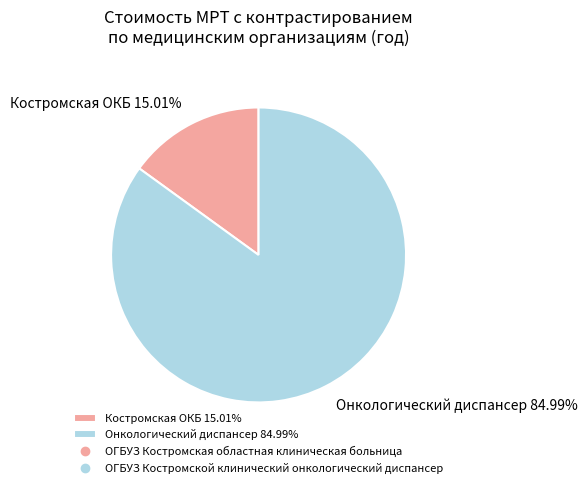

What is the smallest slice in the pie chart?

Костромская ОКБ 15.01%